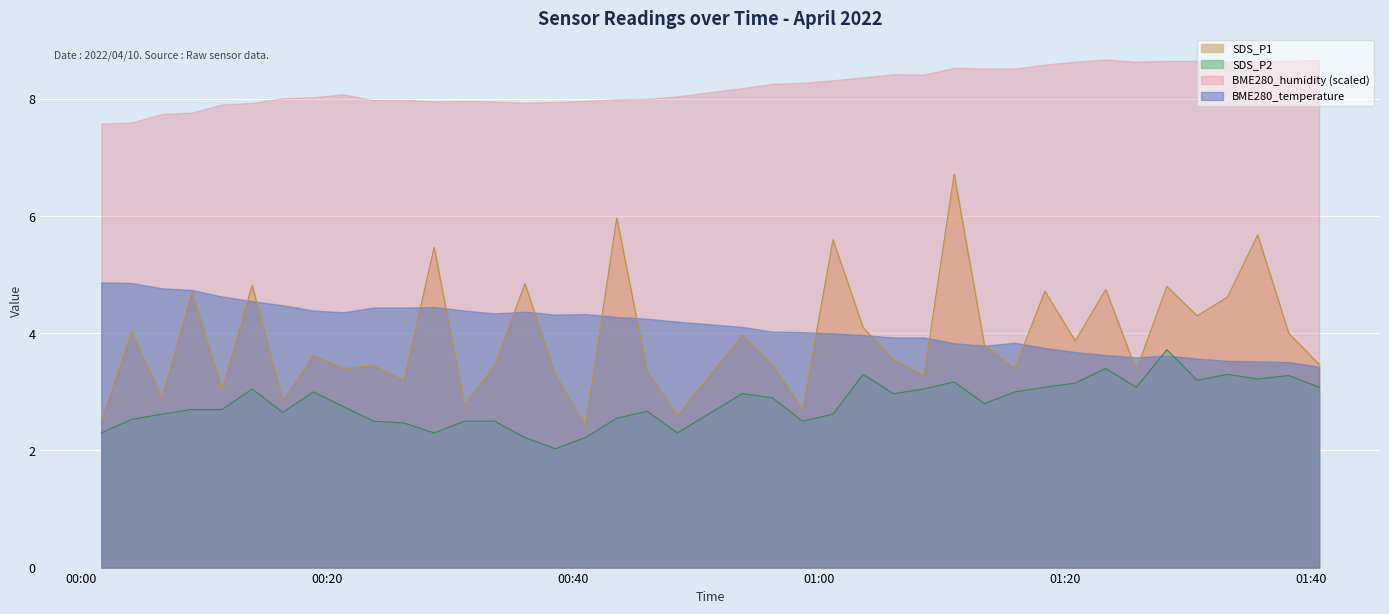

How many values in the SDS_P1 series exceed 3?

33